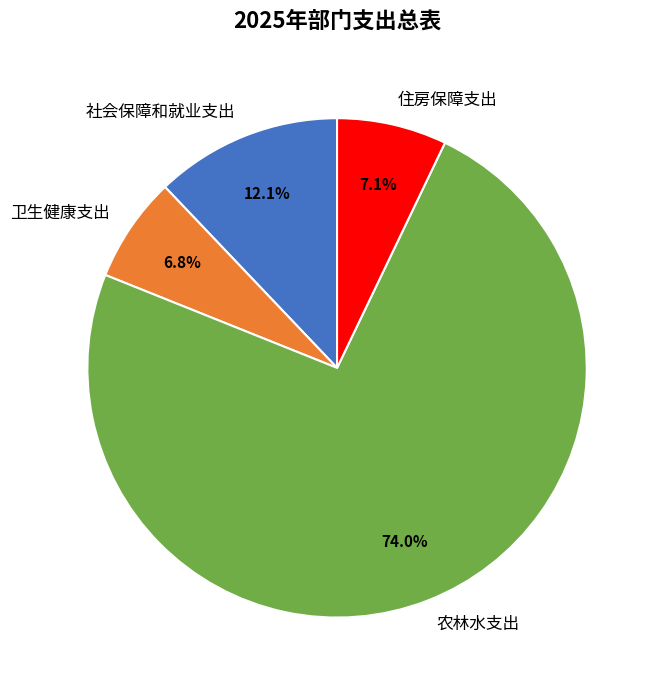

Which slice represents more than half of the pie?

农林水支出